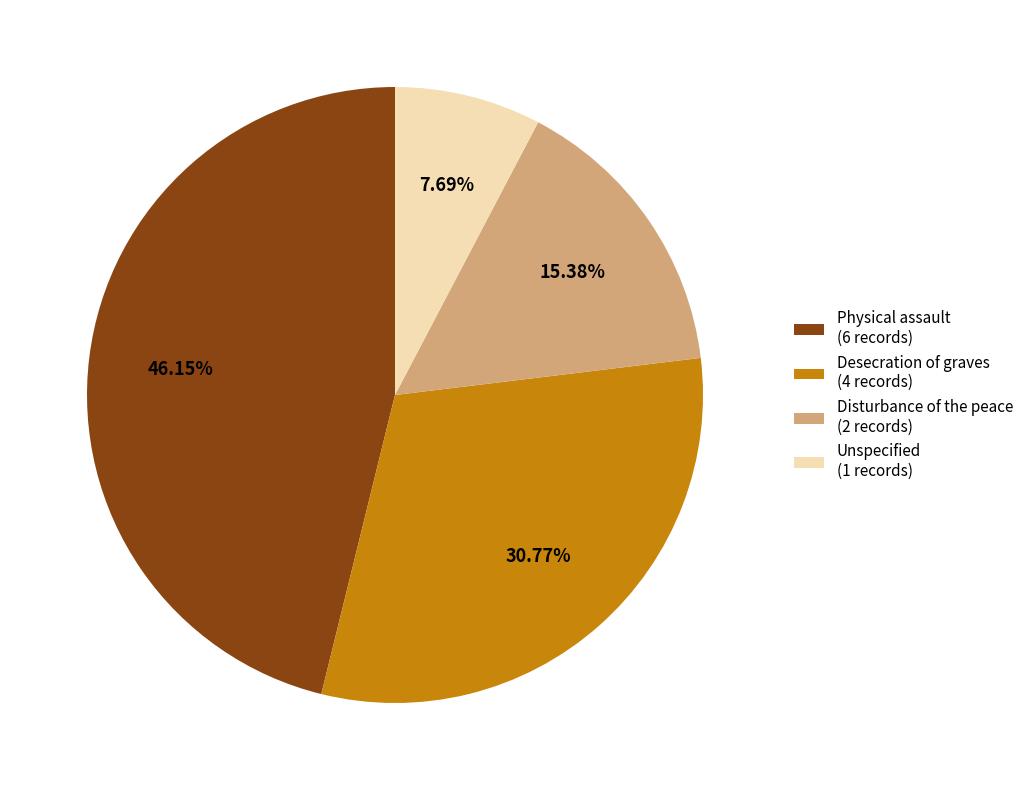

To the nearest percent, what is the combined percentage of Disturbance of the peace and Desecration of graves?

46%